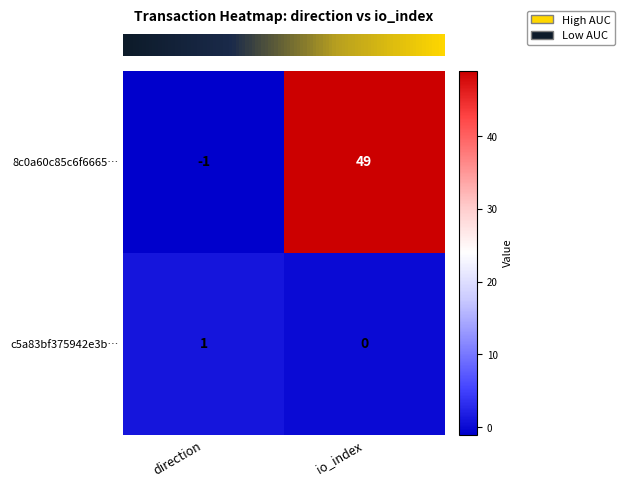

At which category is the sum across all series the highest?

io_index